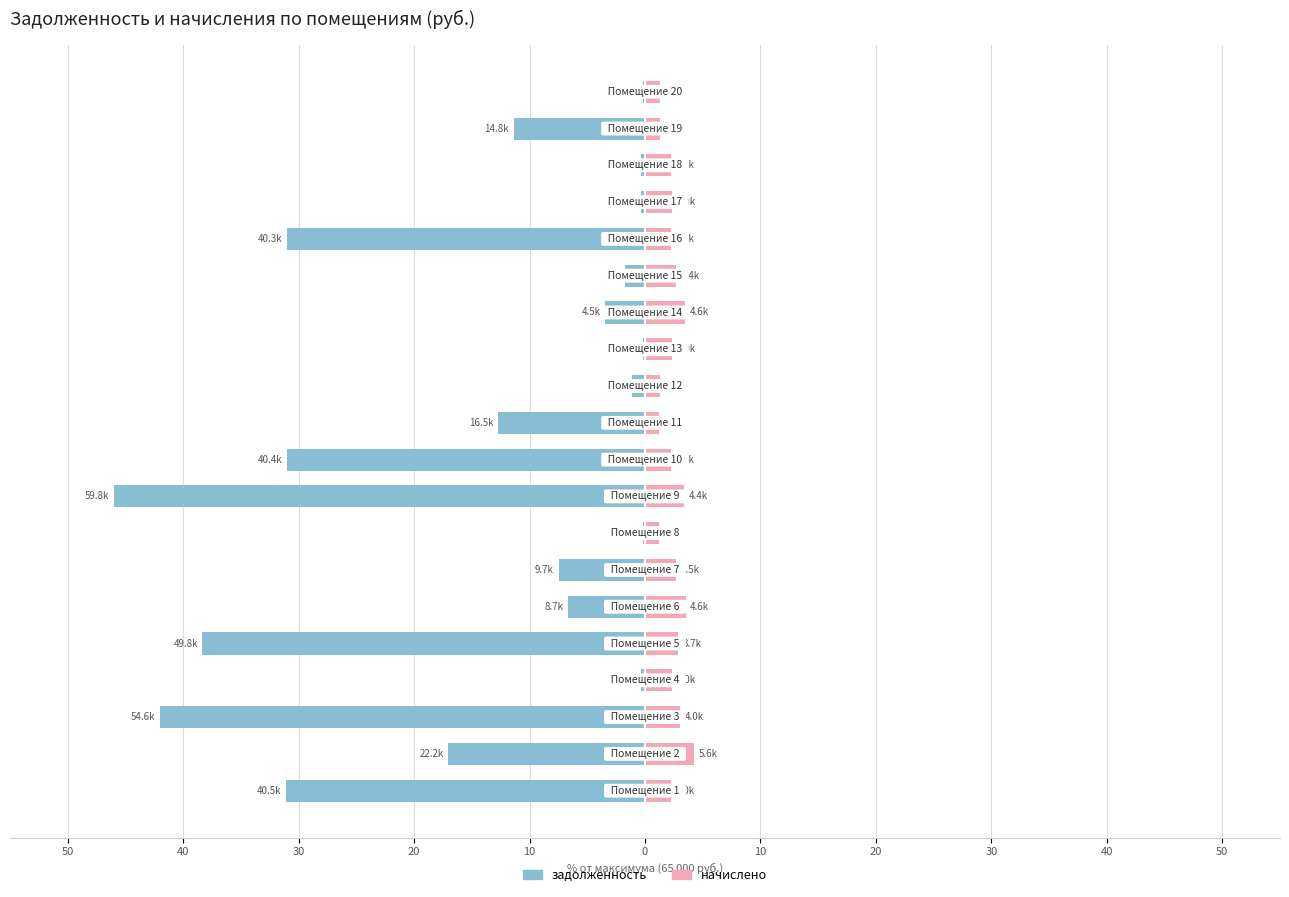

Is it true that задолженность equals -0.6 at 20?

False